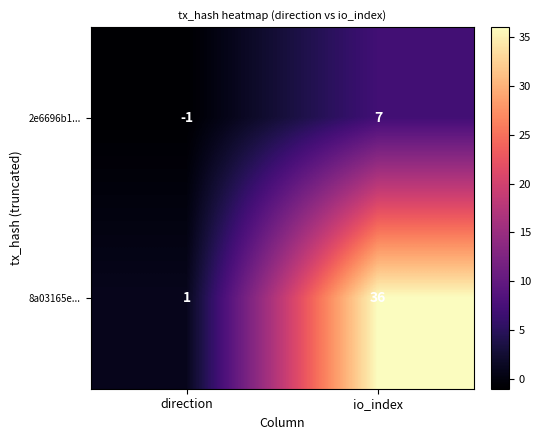

Which series has the largest total across all categories?

8a03165e...